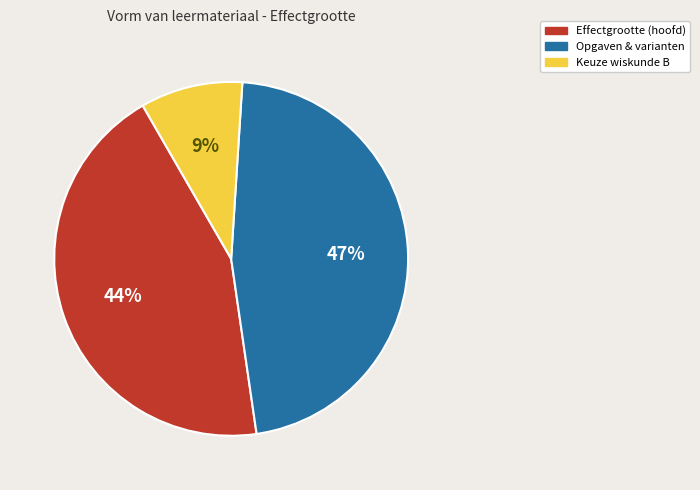

Rank the categories by value from lowest to highest.

Keuze wiskunde B, Effectgrootte (hoofd), Opgaven & varianten